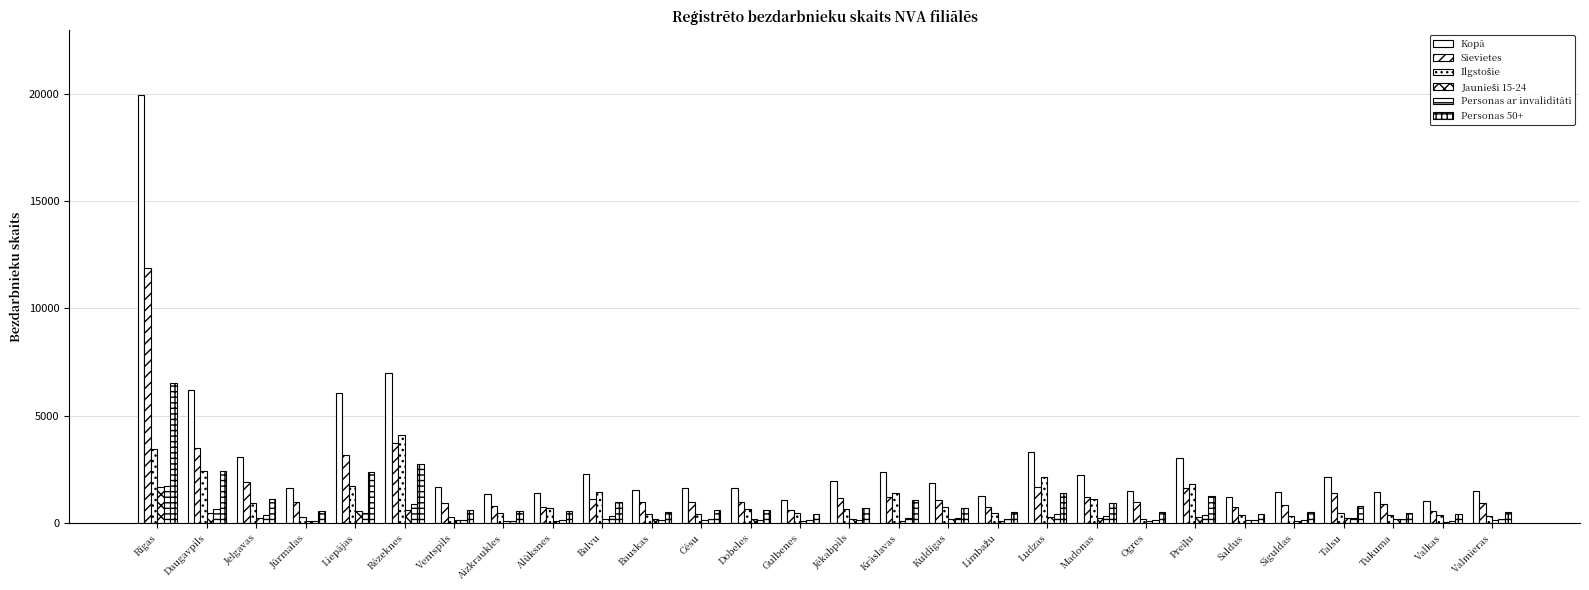

How many groups of bars are there?

28